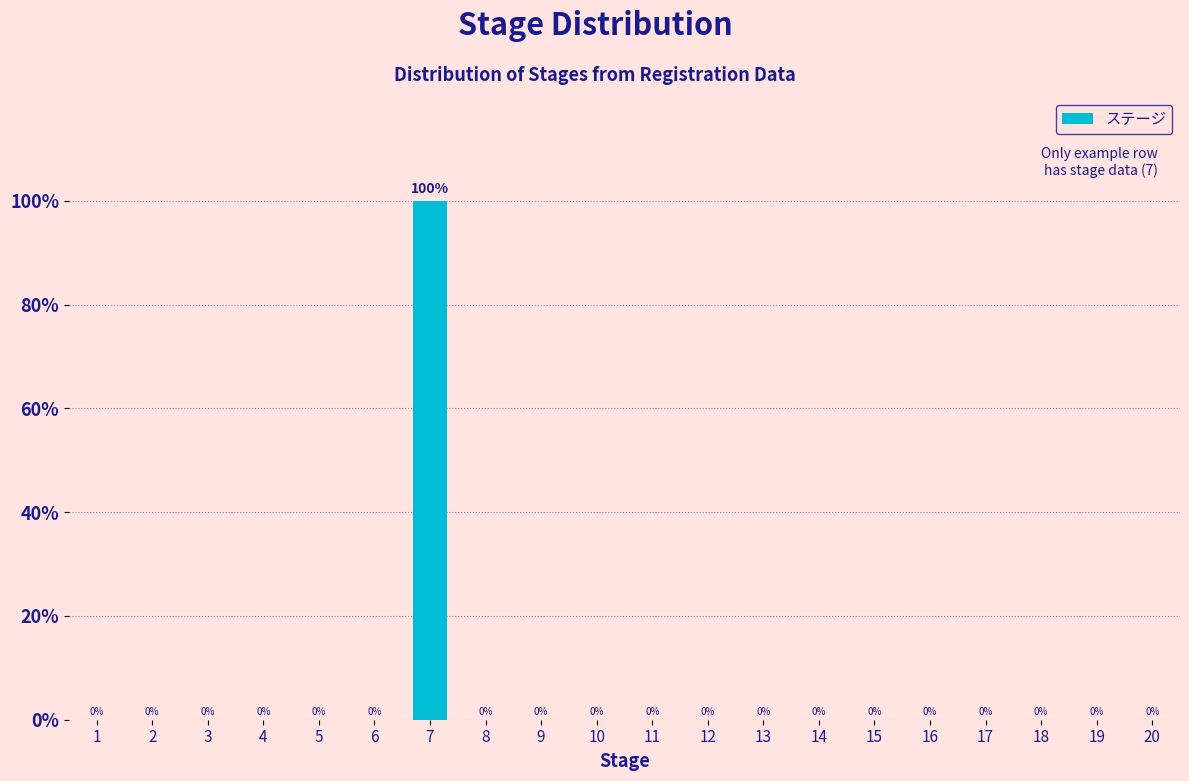

Reading left to right, what are all the values shown in this chart?

1=0	2=0	3=0	4=0	5=0	6=0	7=100	8=0	9=0	10=0	11=0	12=0	13=0	14=0	15=0	16=0	17=0	18=0	19=0	20=0